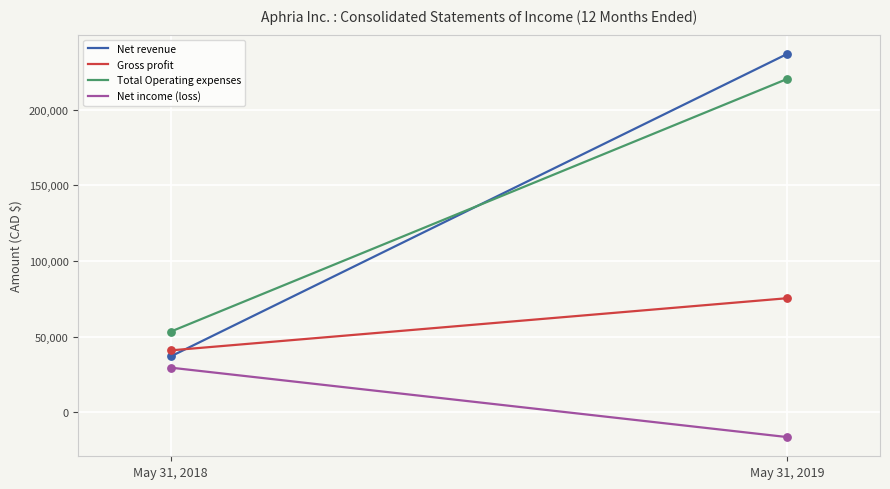

What is the highest value of the Net income (loss) series?

29448.0